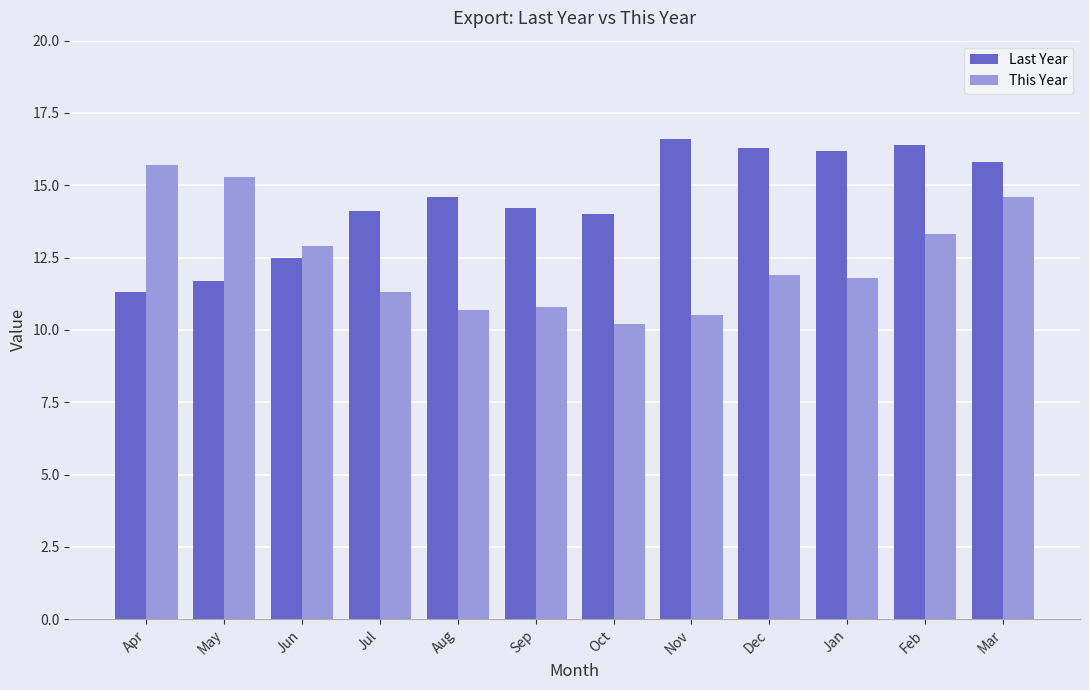

Rank the series by their maximum value, from highest to lowest.

Last Year, This Year